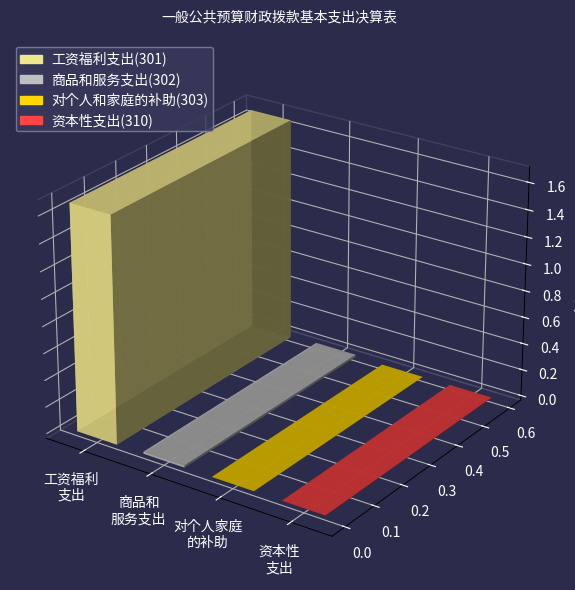

What is the change in value from 工资福利支出(301) to 对个人和家庭的补助(303)?

-16792644.8